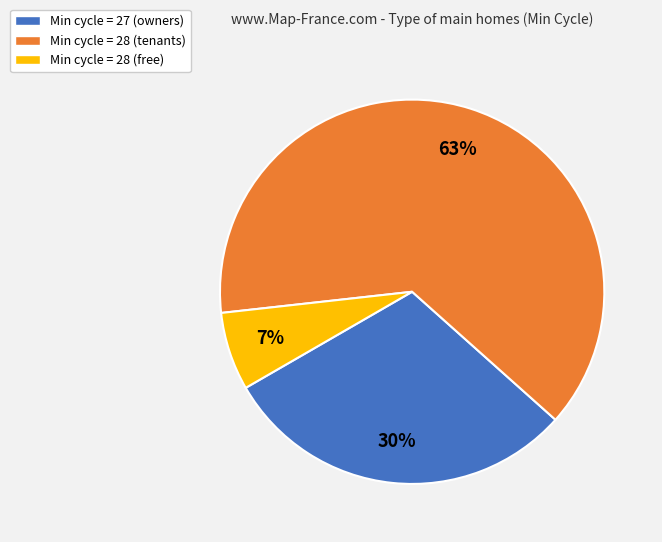

Which slice is the largest?

Min cycle = 28 (tenants)